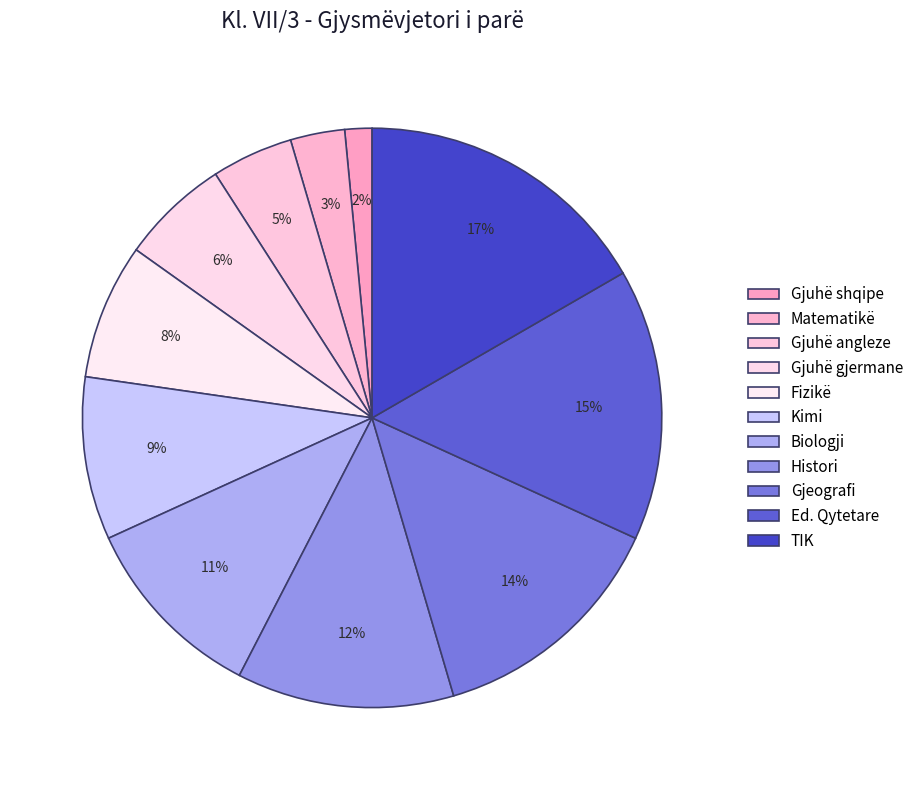

How many segments does this pie chart have?

11